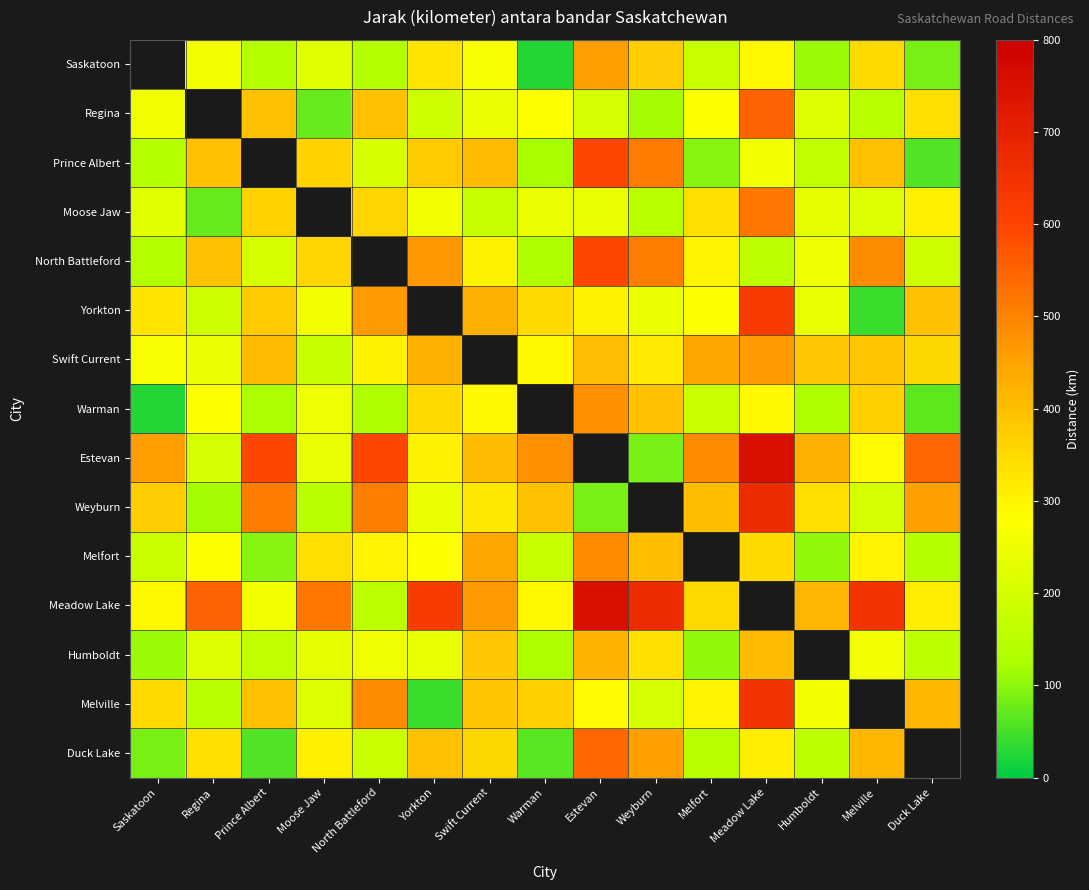

Rank the series at Moose Jaw from highest to lowest value.

Prince Albert, Moose Jaw, Meadow Lake, North Battleford, Melfort, Duck Lake, Yorkton, Warman, Estevan, Humboldt, Saskatoon, Melville, Swift Current, Weyburn, Regina